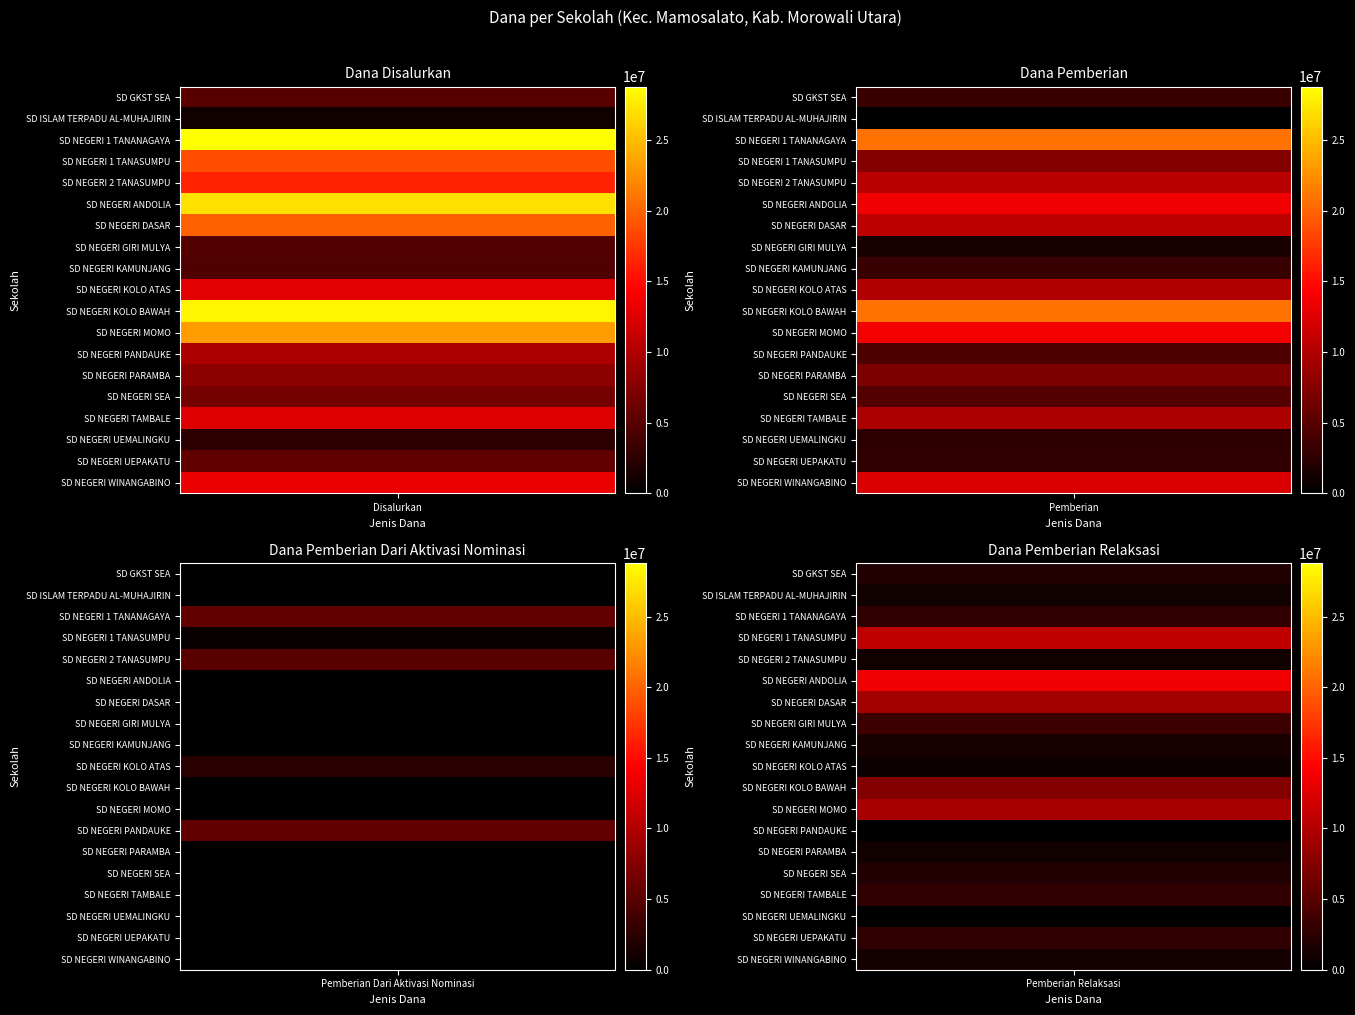

Which series changed the most between Disalurkan and Pemberian Relaksasi?

SD NEGERI 1 TANANAGAYA